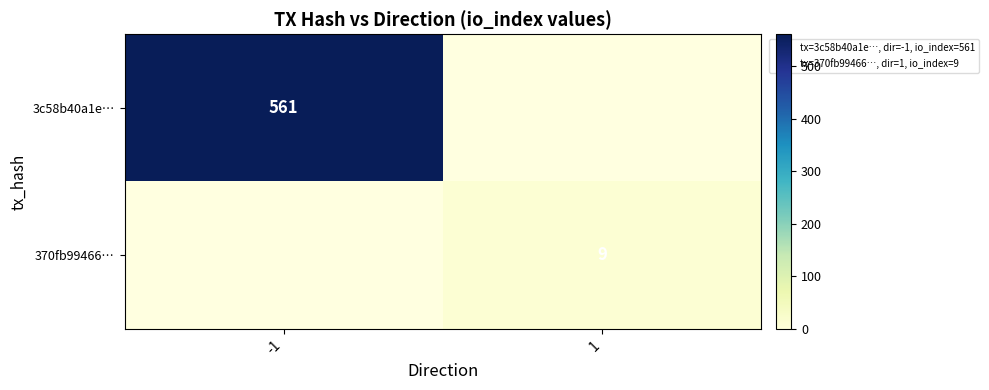

Is it true that 3c58b40a1e… equals 561 at -1?

True